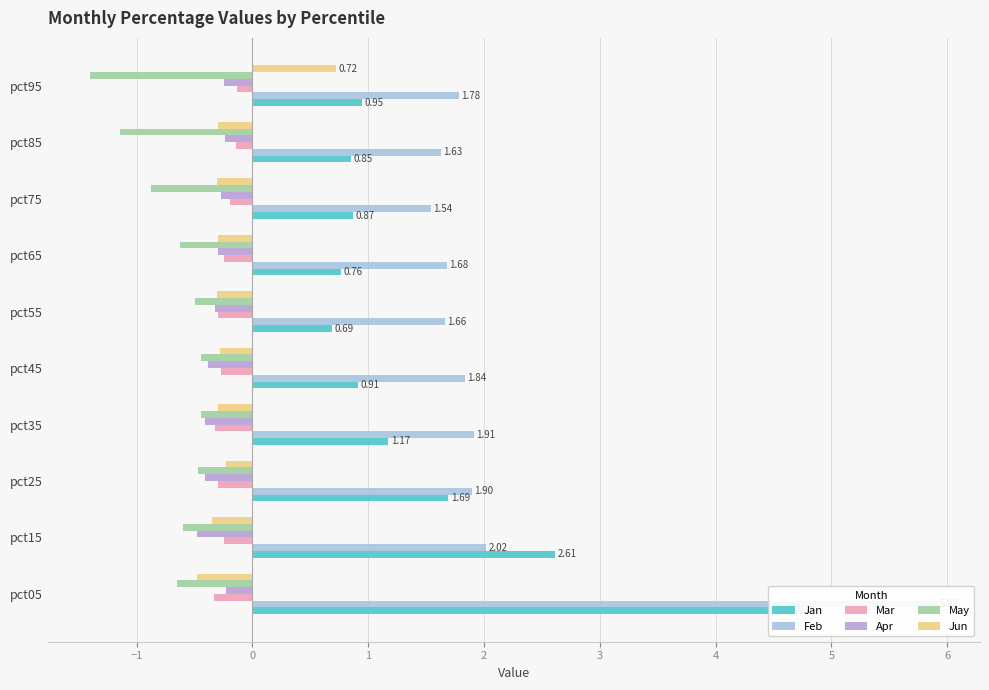

Which series has the largest total across all categories?

Feb